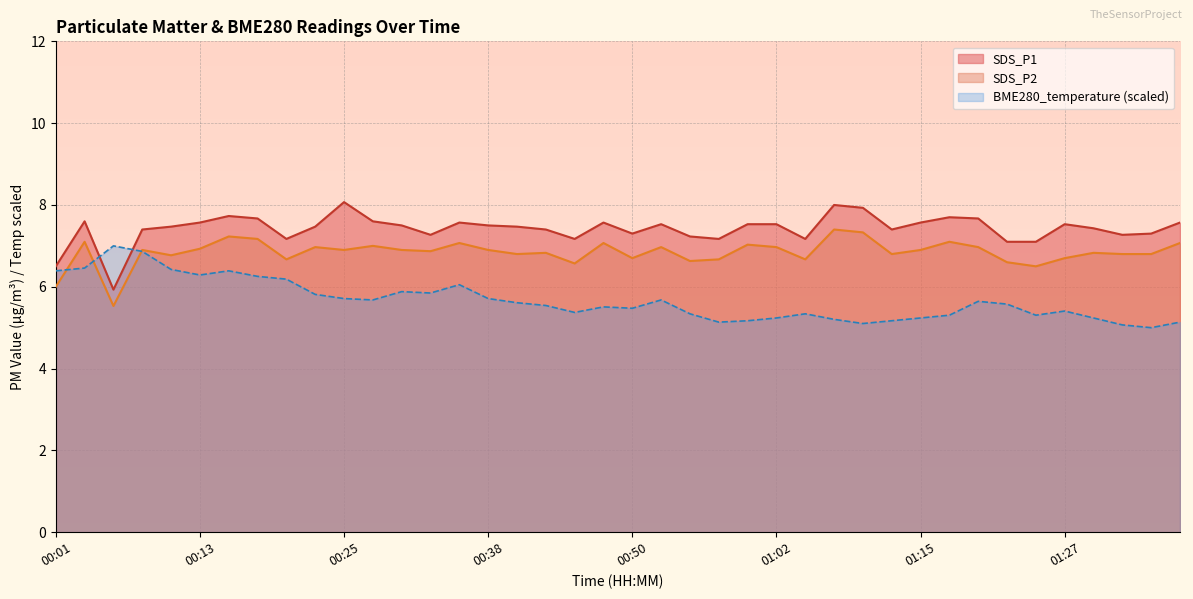

At which category is the sum across all series the highest?

01:07